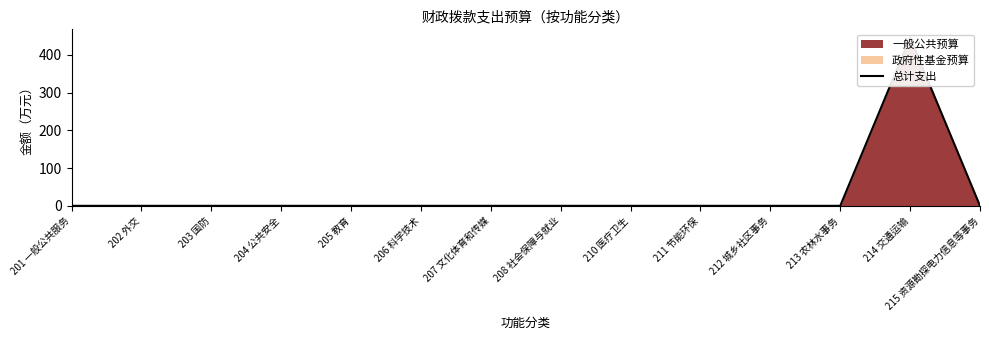

What is the label of the 10th point from the right?

205 教育